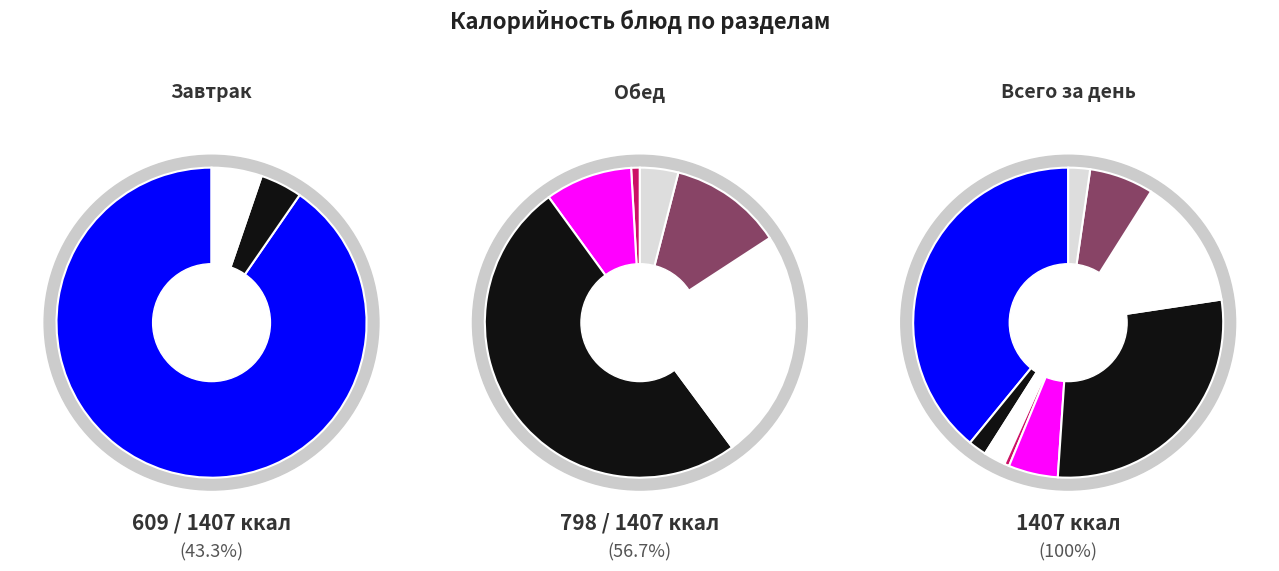

What is the change in value from 2 блюда to хлеб (обед)?

-368.3